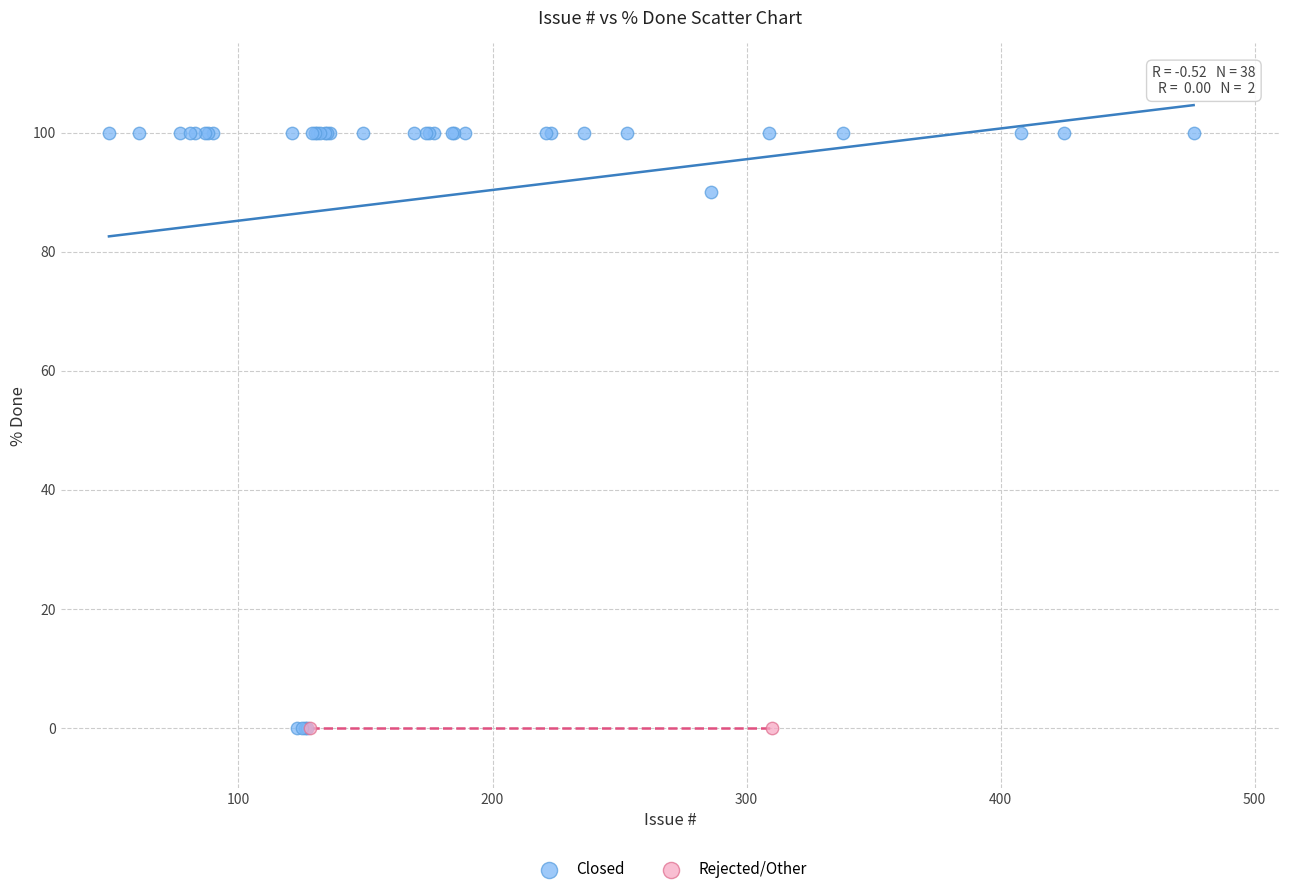

What are all the series names shown in the legend?

Closed, Rejected/Other